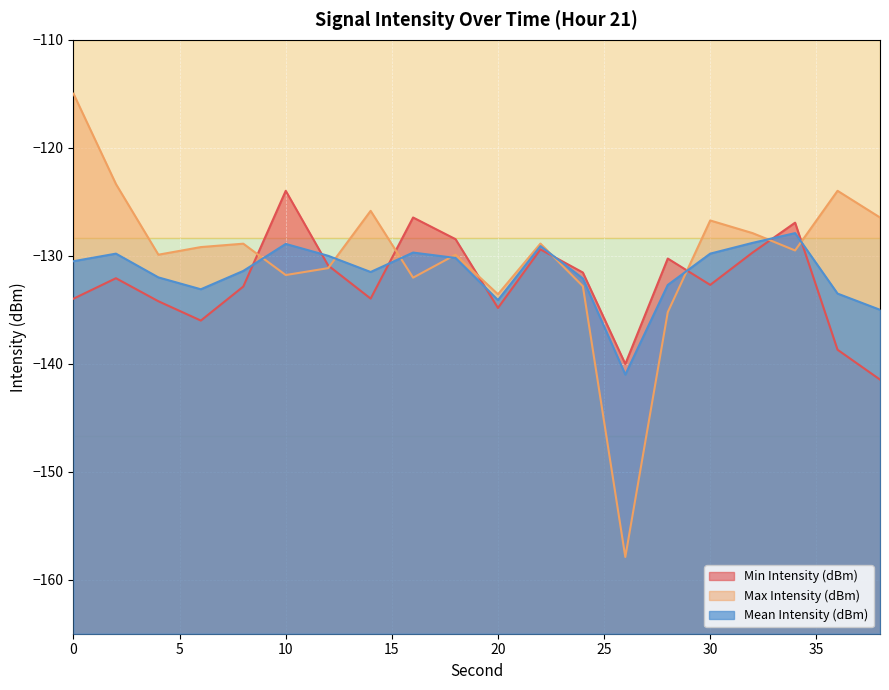

What is the value of the Min Intensity (dBm) point at the 7th from the left?

-130.9